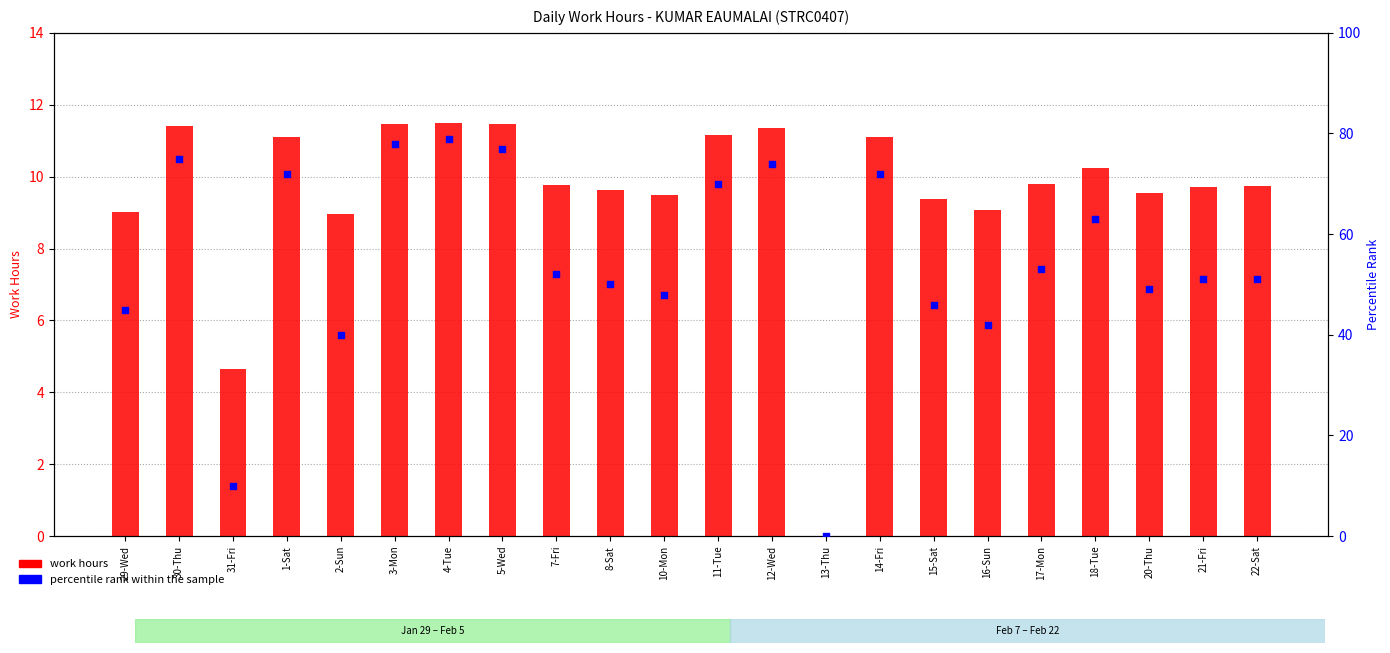

Which series has the largest total across all categories?

percentile rank within the sample